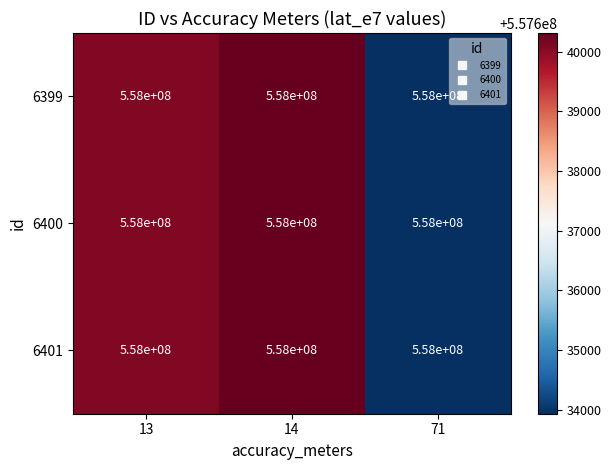

At how many categories does at least one series exceed 557636721?

2